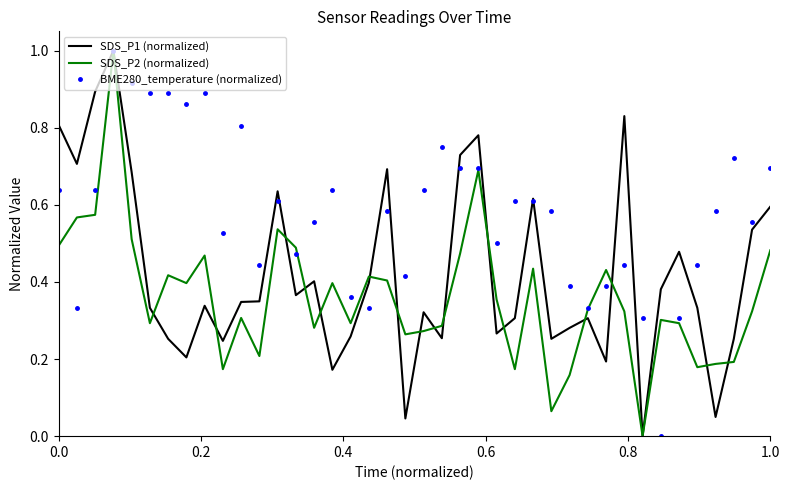

At how many categories does at least one series exceed 0?

40